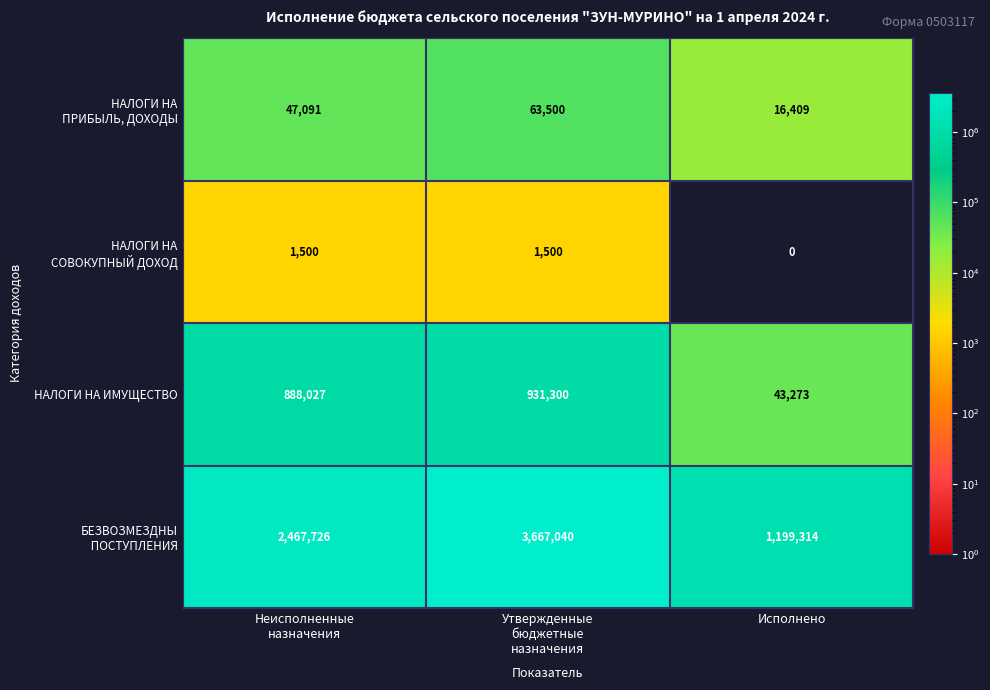

At which category does the chart reach its minimum across all series?

Исполнено